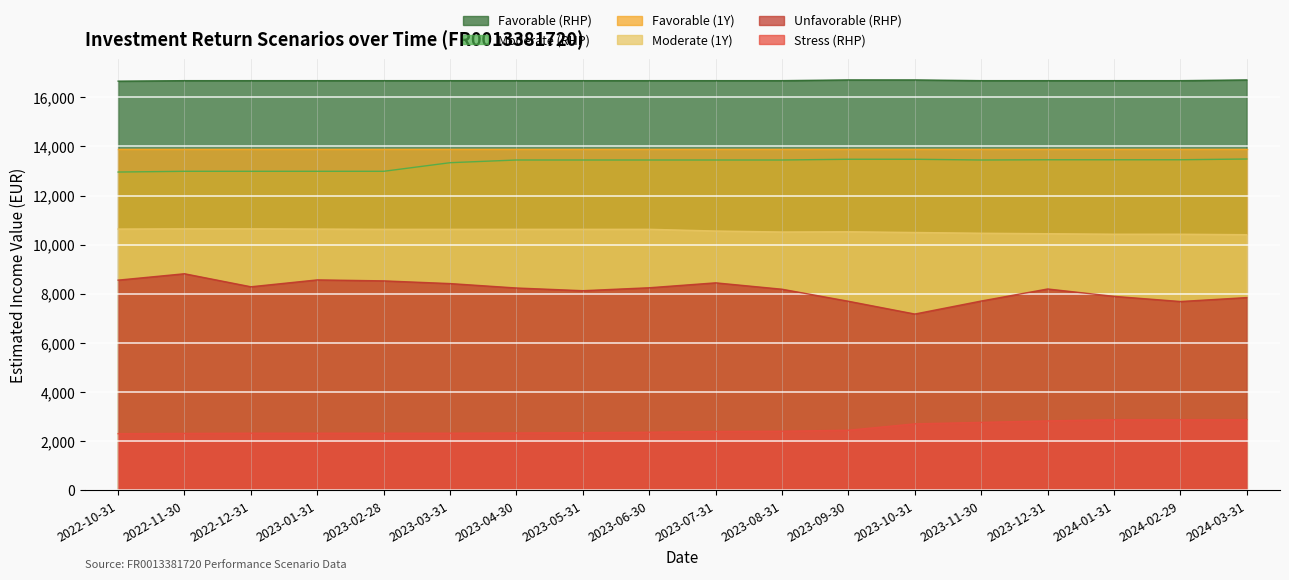

Which category has the lowest value in the IncomeValue_Stress_Rhp series?

2022-10-31